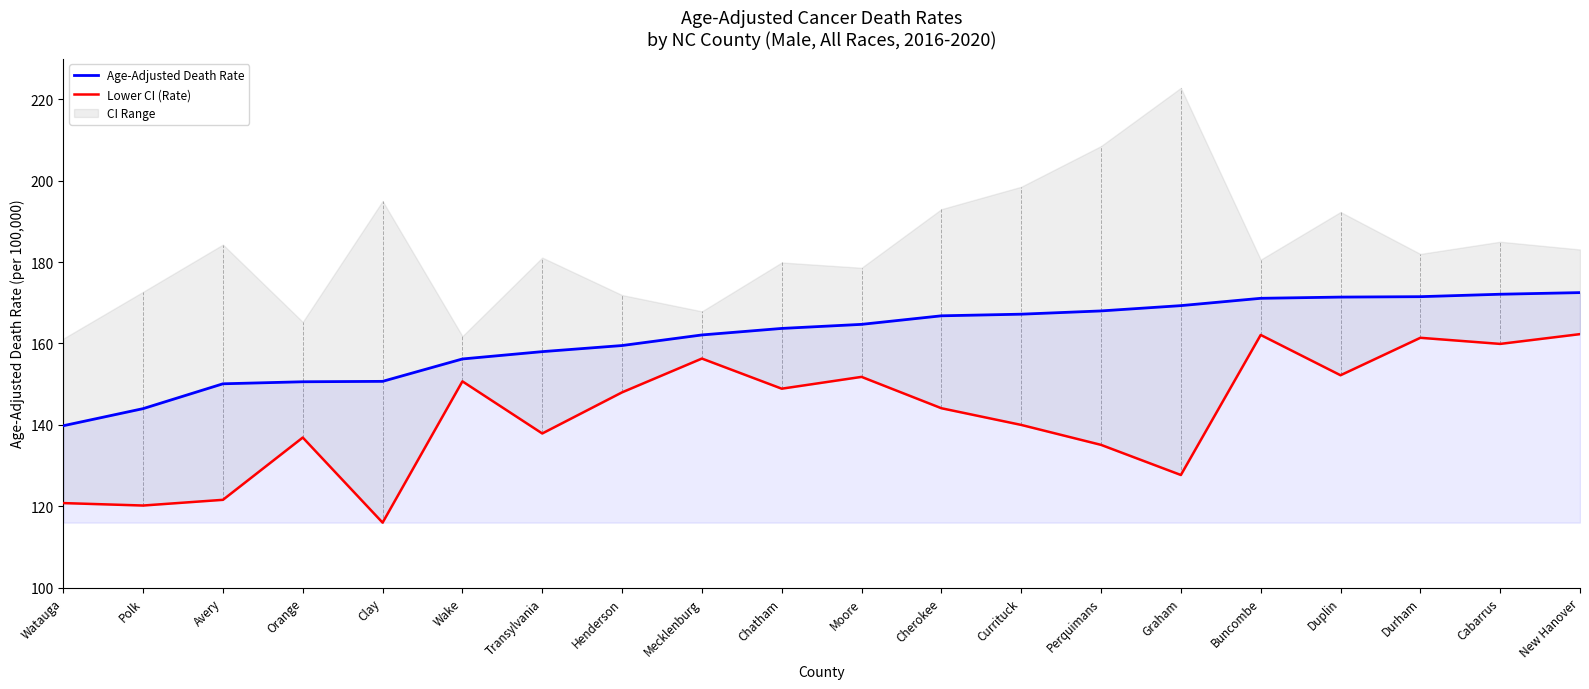

Which has a higher value, Buncombe or Graham?

Buncombe